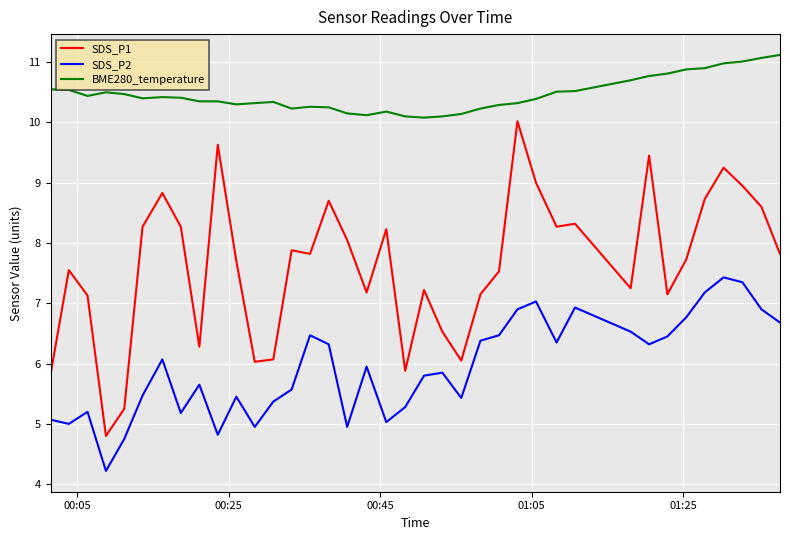

Which series has the largest total across all categories?

BME280_temperature